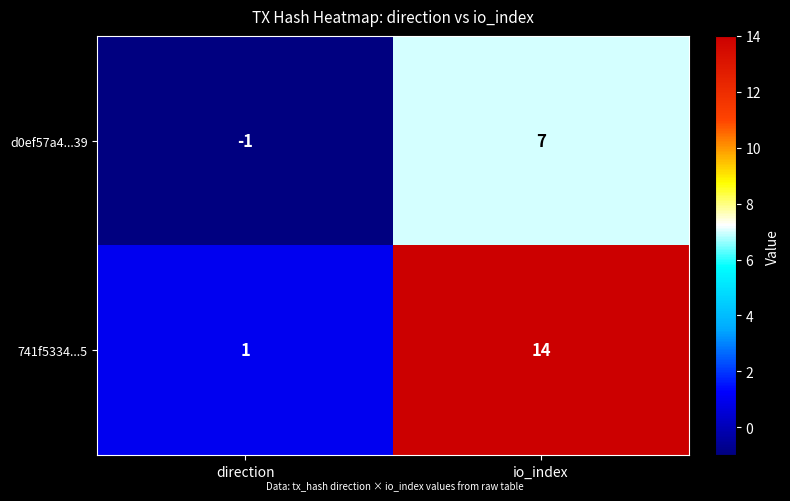

Rank the series by their average value, from lowest to highest.

d0ef57a4...39, 741f5334...5